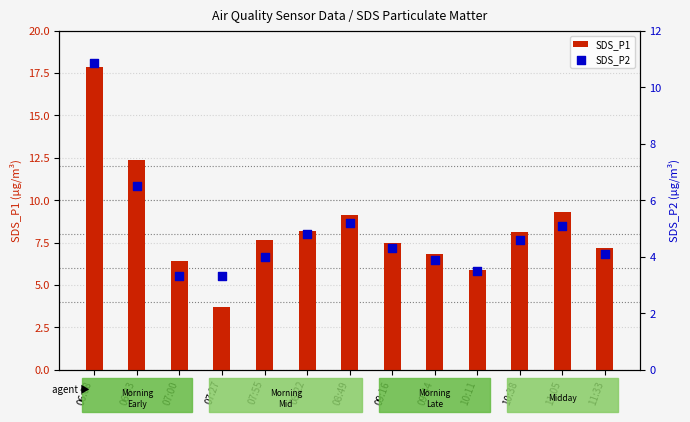

What are all the series names shown in the legend?

SDS_P1, SDS_P2